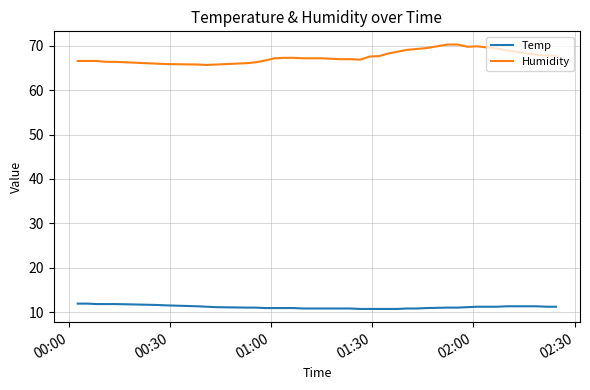

What is the minimum value shown in the chart?

10.7